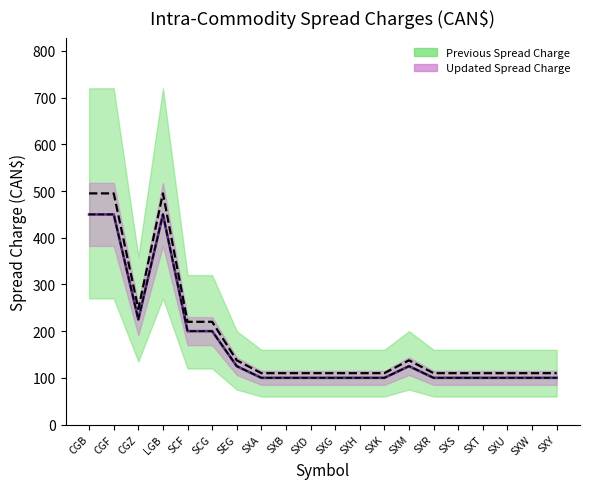

Where is Updated Spread Charge nearest to the value 275?

CGZ